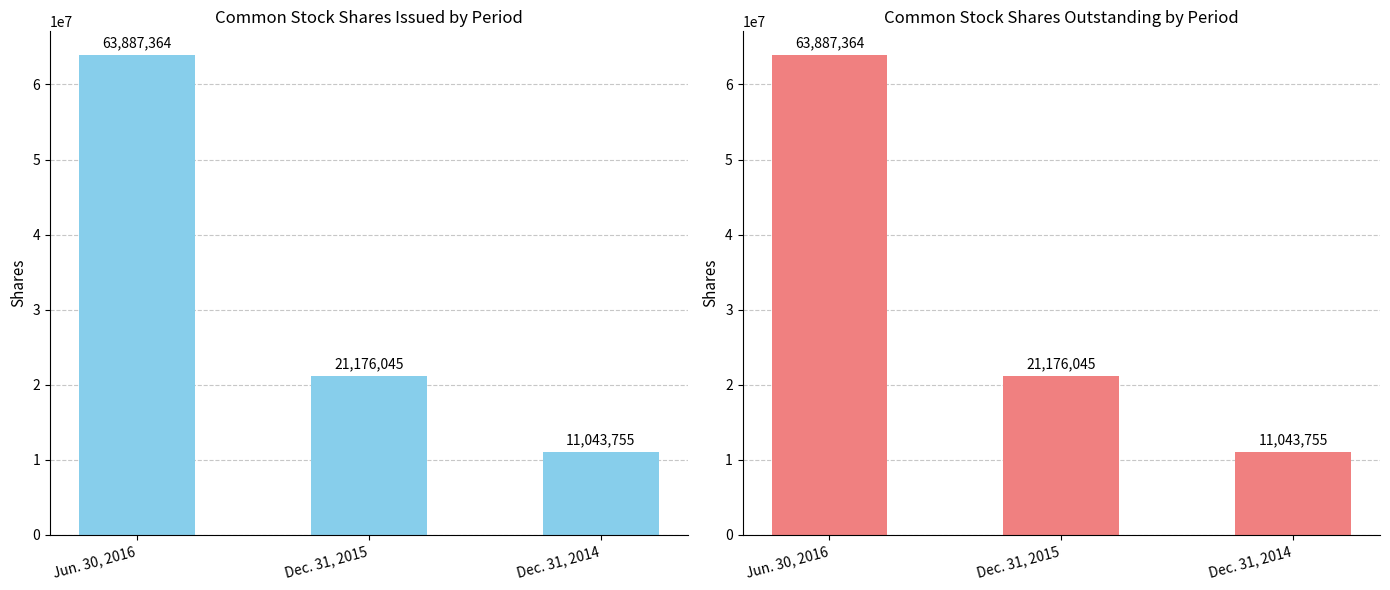

Which has a higher value, Dec. 31, 2015 or Dec. 31, 2014?

Dec. 31, 2015